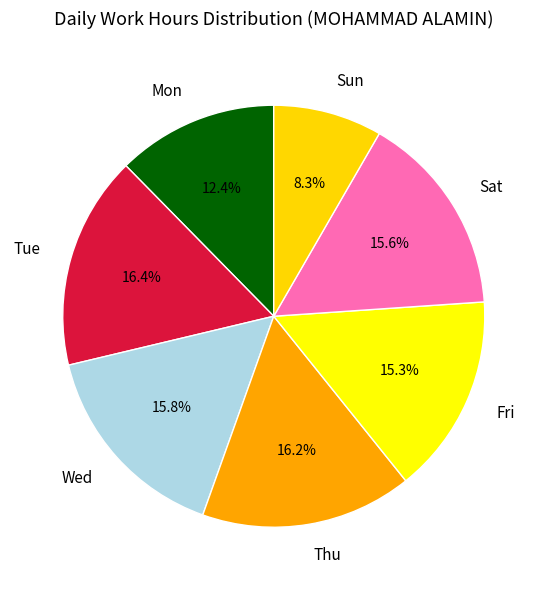

Does any single category account for the majority?

No